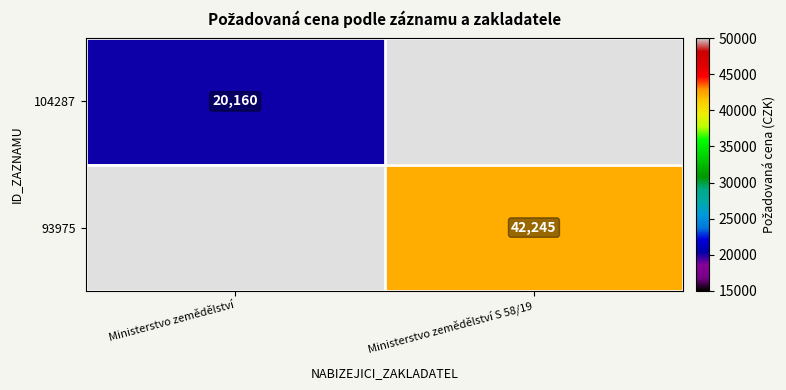

The value of 104287 at Ministerstvo zemědělství is 20160. True or false?

True